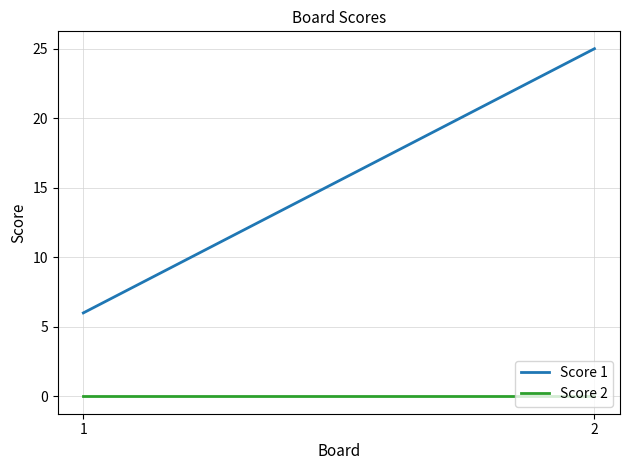

Which series changed the most between 1 and 2?

Score 1